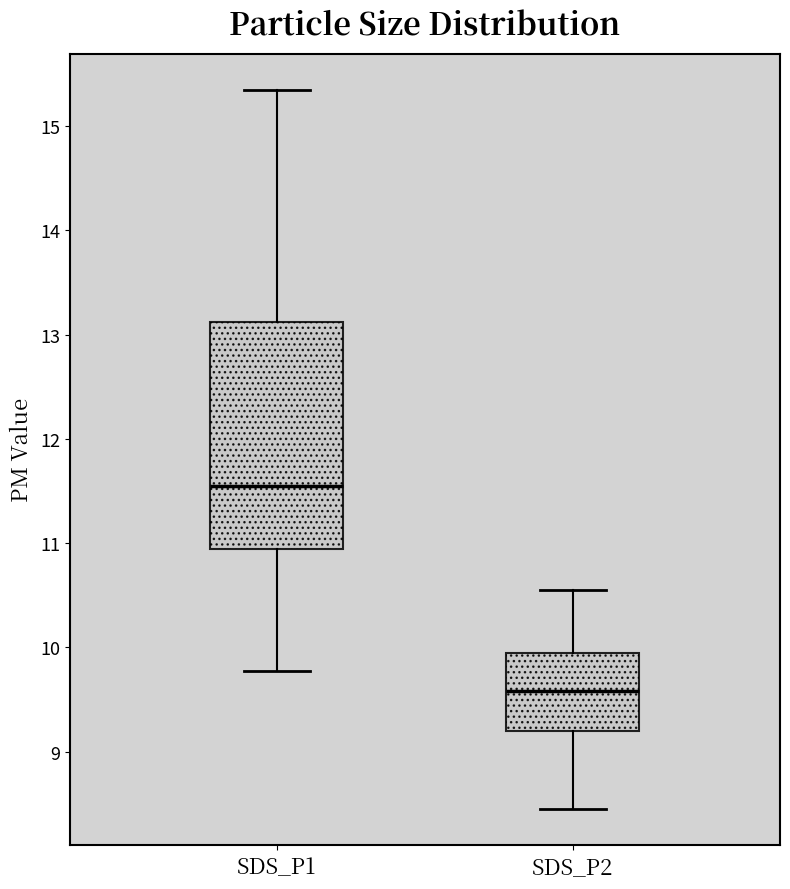

Reading left to right, read every box against the y-axis: the position of its median line, the range the box covers, and the ends of its whiskers. The values are not printed on the chart, so give them approximately, as read against the axis.

SDS_P1: median 11.6, box 10.9 to 13.1, whiskers 9.8 to 15.4
SDS_P2: median 9.6, box 9.2 to 9.9, whiskers 8.5 to 10.6